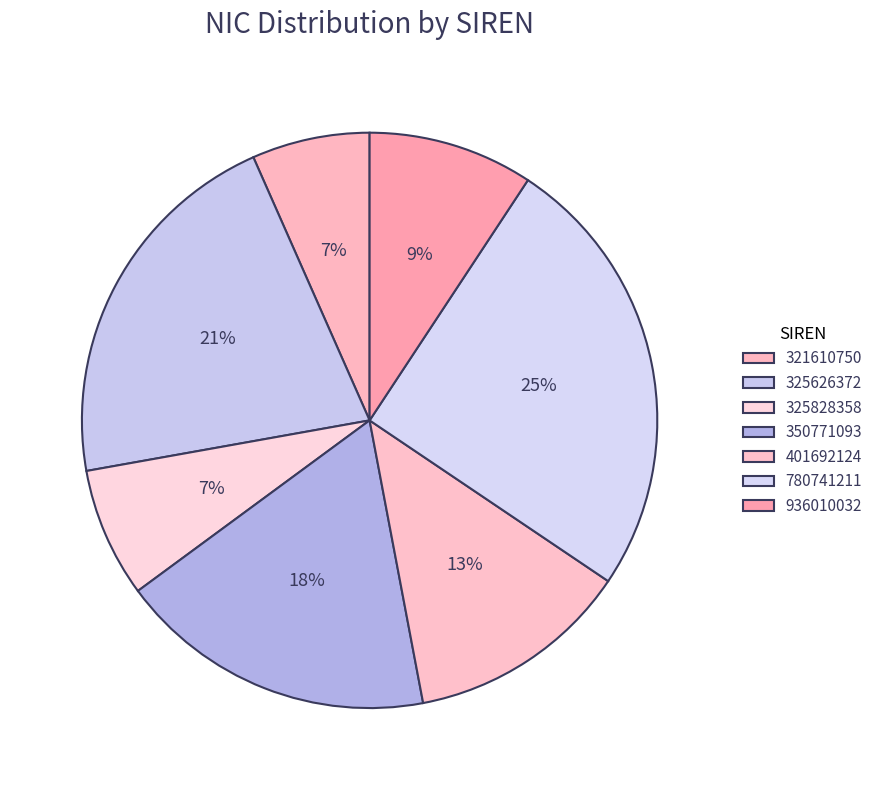

Does 321610750 represent more than half of the total?

No